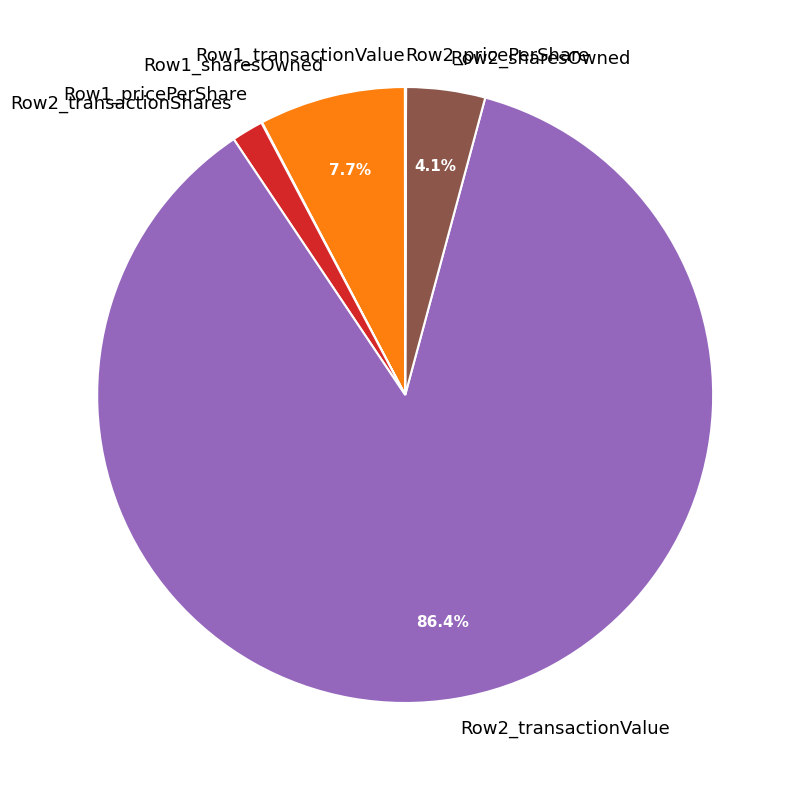

Combined, do Row2_transactionShares and Row2_transactionValue account for over 50%?

Yes